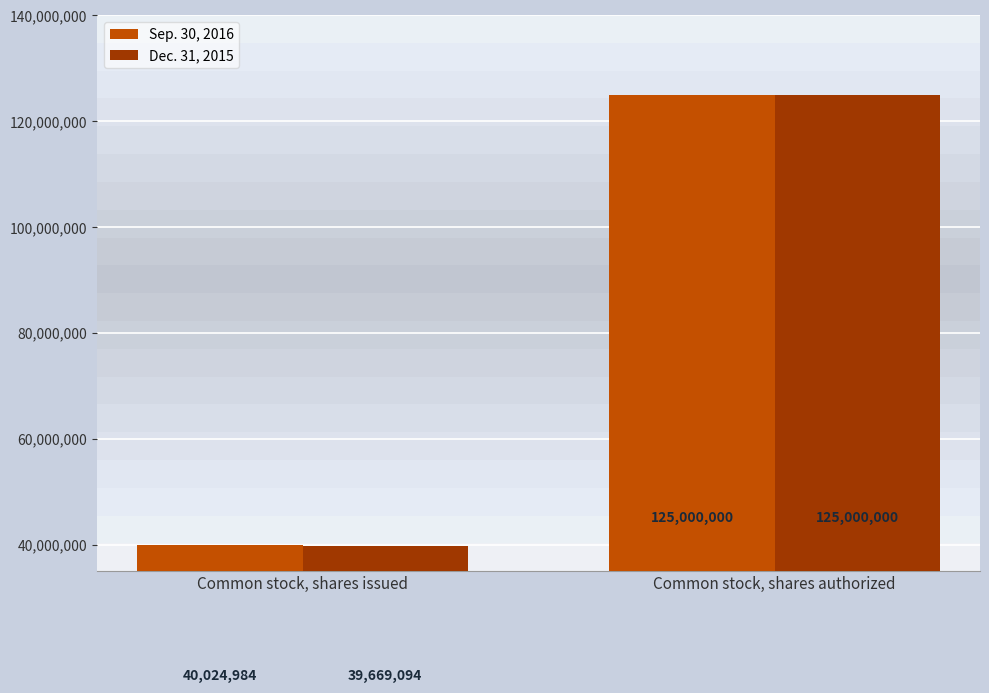

Which series has the largest total across all categories?

Sep. 30, 2016